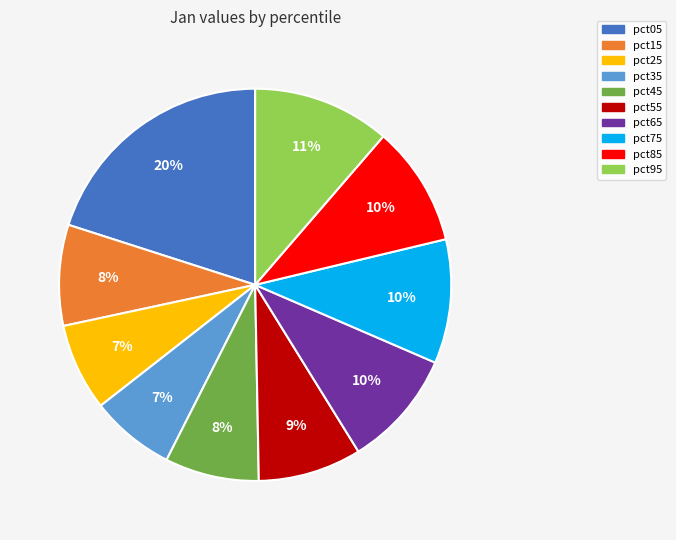

Is it true that pct25 is 7% of the pie?

True